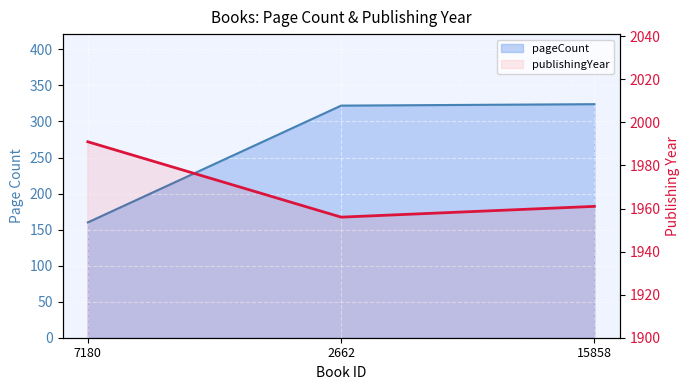

At how many categories does at least one series exceed 1267?

3